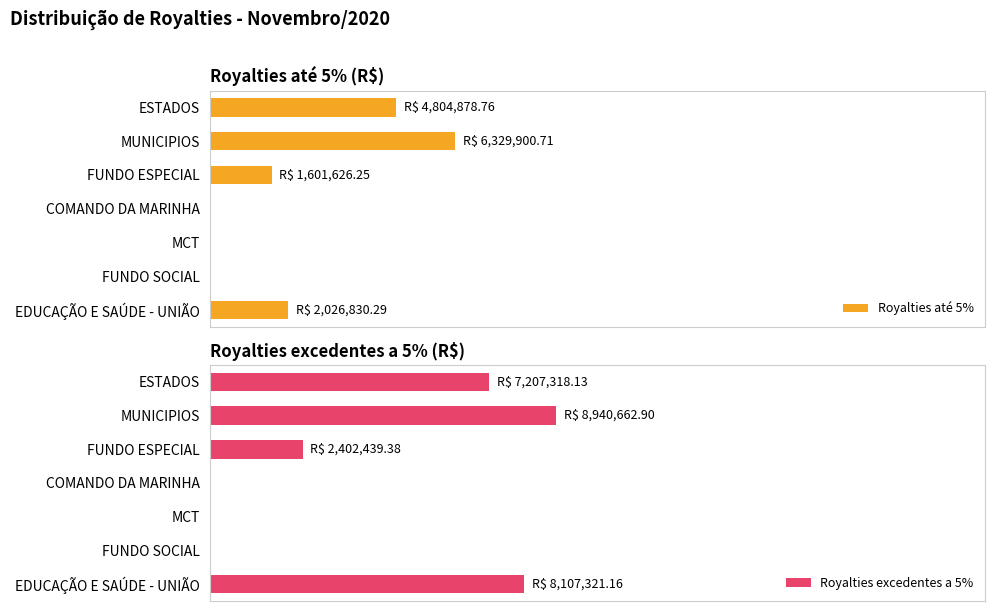

At FUNDO ESPECIAL, list the series in order from largest to smallest.

Royalties excedentes a 5%, Royalties até 5%